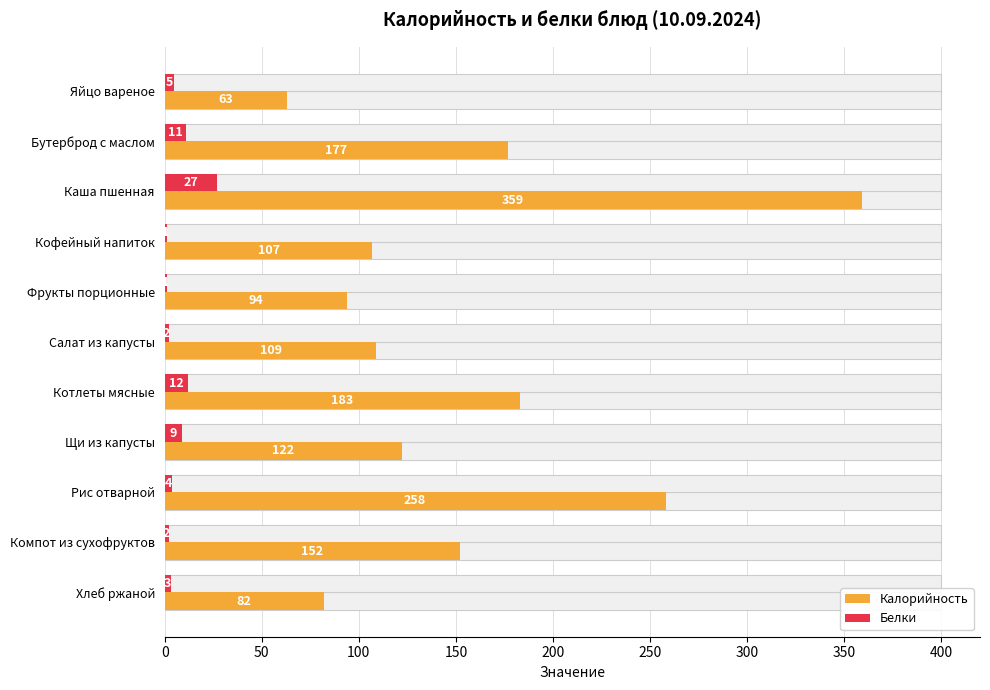

What is the sum of all Калорийность values?

1706